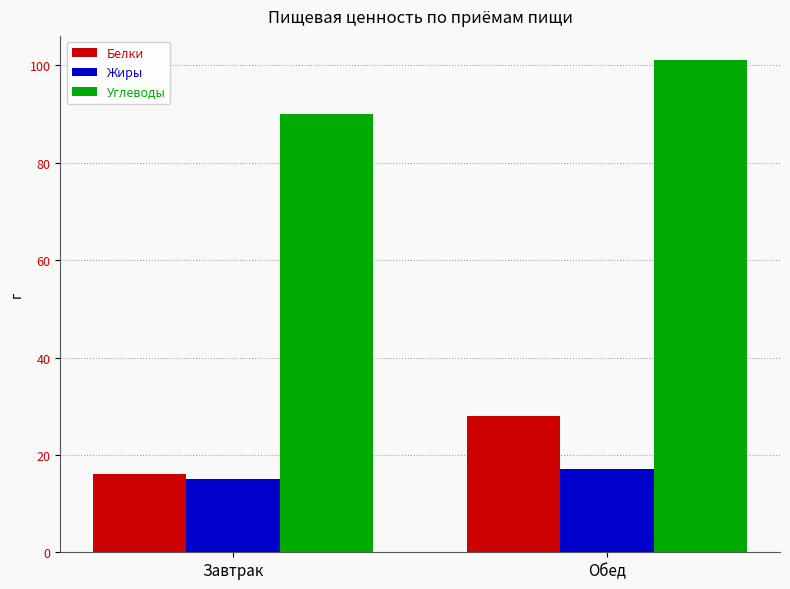

What is the difference between the Жиры values at Обед and Завтрак?

2